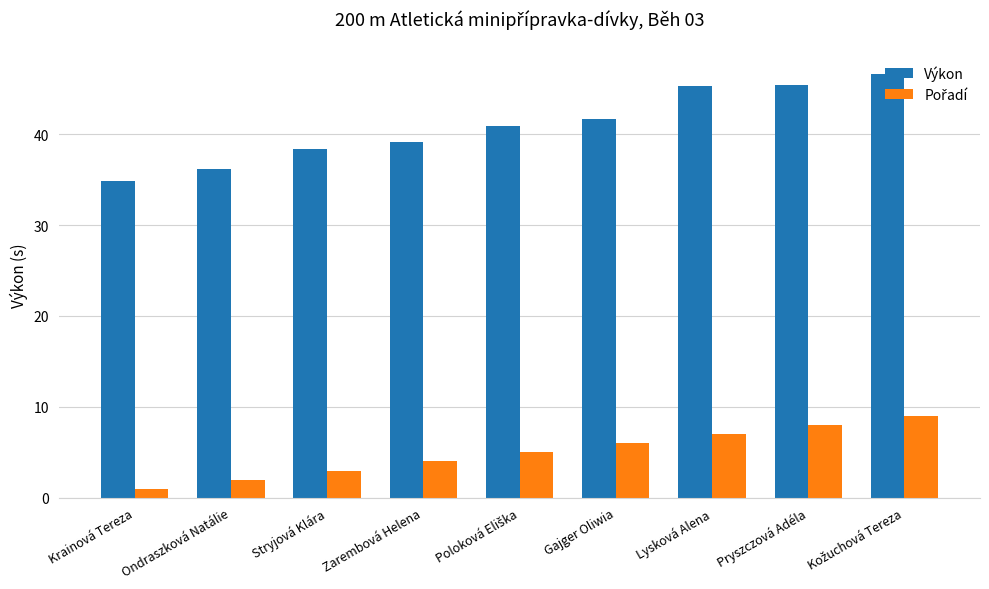

What is the average value of the Výkon series?

40.9